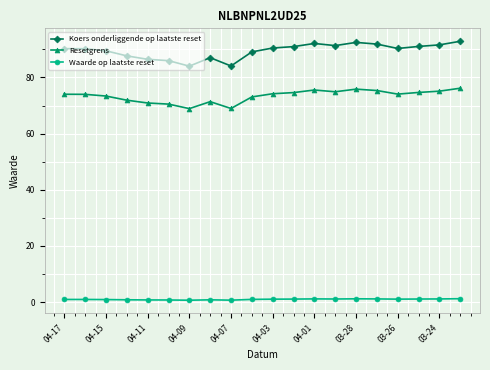

What is the value of the Koers onderliggende op laatste reset point at the 1st from the left?

90.3